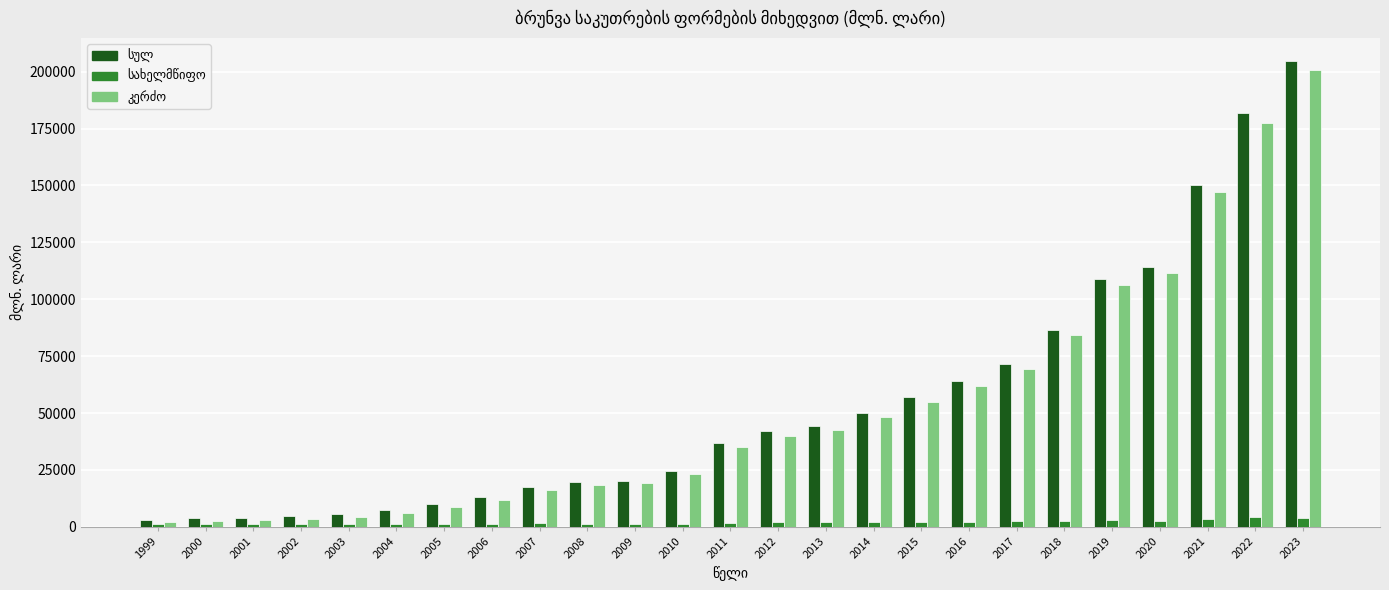

At which category is the sum across all series the highest?

2023